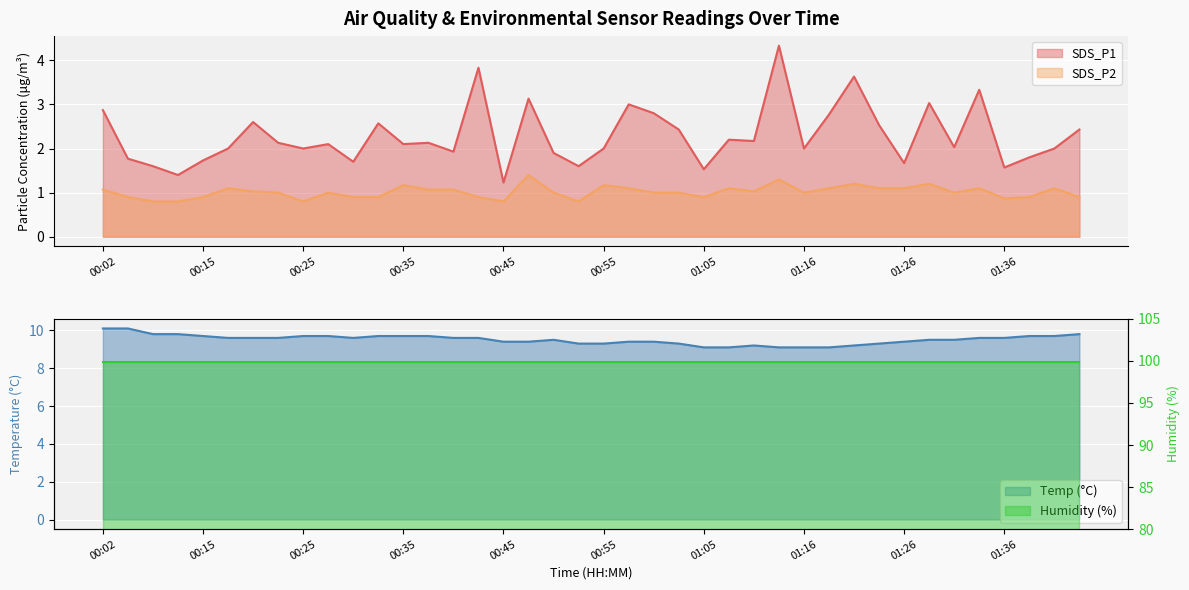

Is the value of SDS_P2 at 00:15 greater than the value of SDS_P1 at 00:45?

No